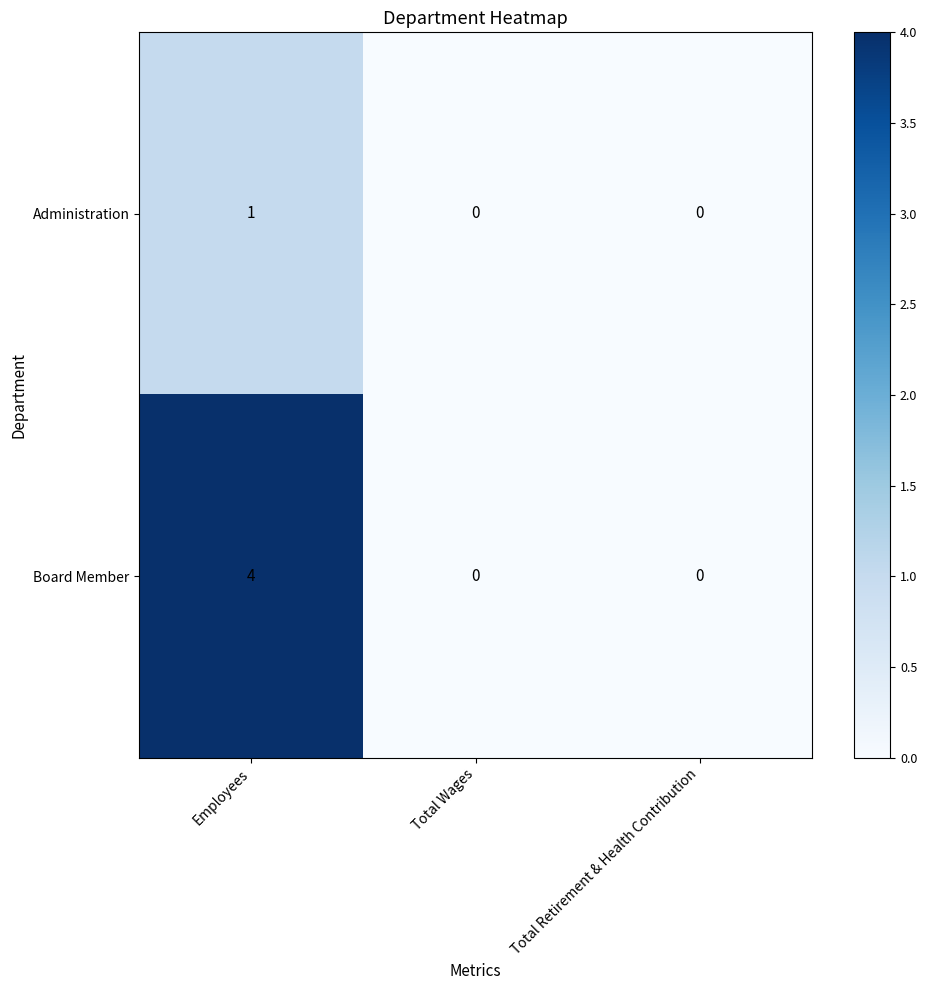

Which series has the widest spread of values?

Board Member